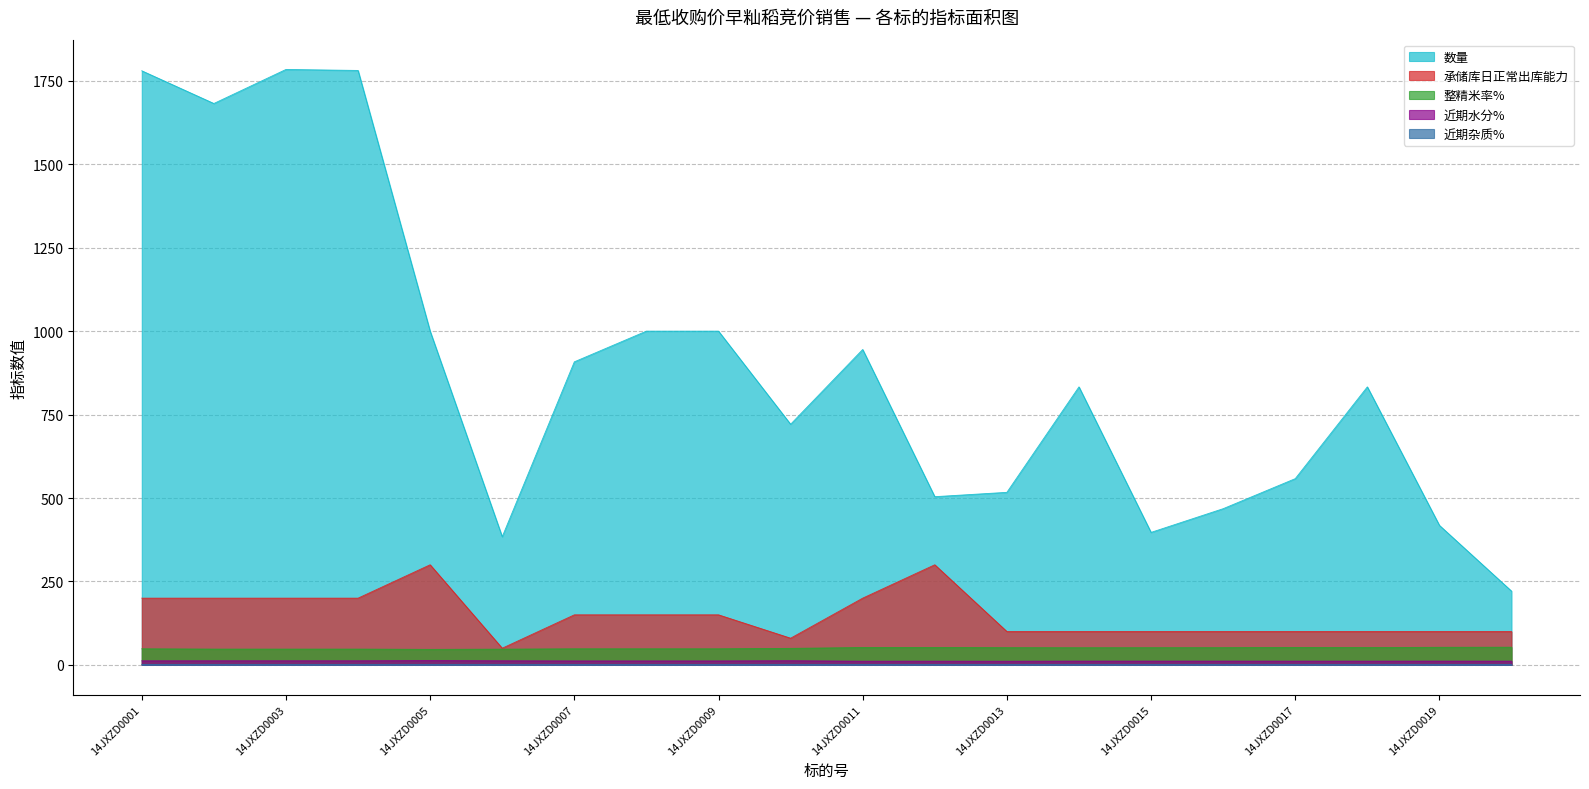

List the labels in order of 整精米率% value, smallest first.

14JXZD0005, 14JXZD0006, 14JXZD0002, 14JXZD0003, 14JXZD0004, 14JXZD0001, 14JXZD0007, 14JXZD0008, 14JXZD0009, 14JXZD0010, 14JXZD0014, 14JXZD0015, 14JXZD0013, 14JXZD0016, 14JXZD0018, 14JXZD0011, 14JXZD0012, 14JXZD0017, 14JXZD0019, 14JXZD0020